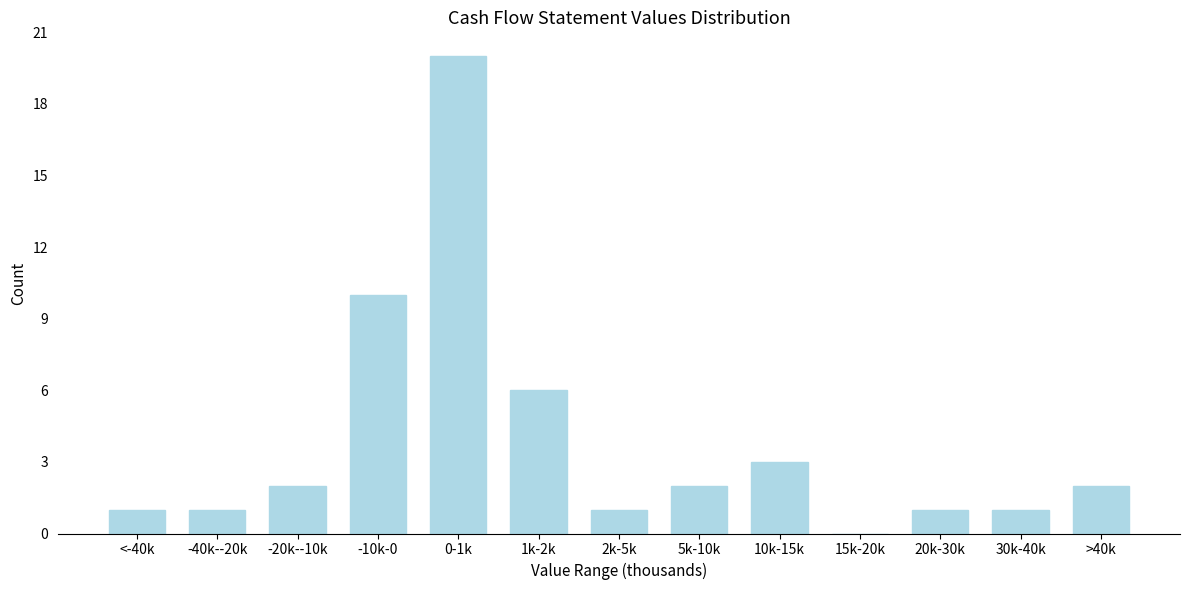

Reading right to left, what are all the values shown in this chart?

>40k=2	30k-40k=1	20k-30k=1	15k-20k=0	10k-15k=3	5k-10k=2	2k-5k=1	1k-2k=6	0-1k=20	-10k-0=10	-20k--10k=2	-40k--20k=1	<-40k=1